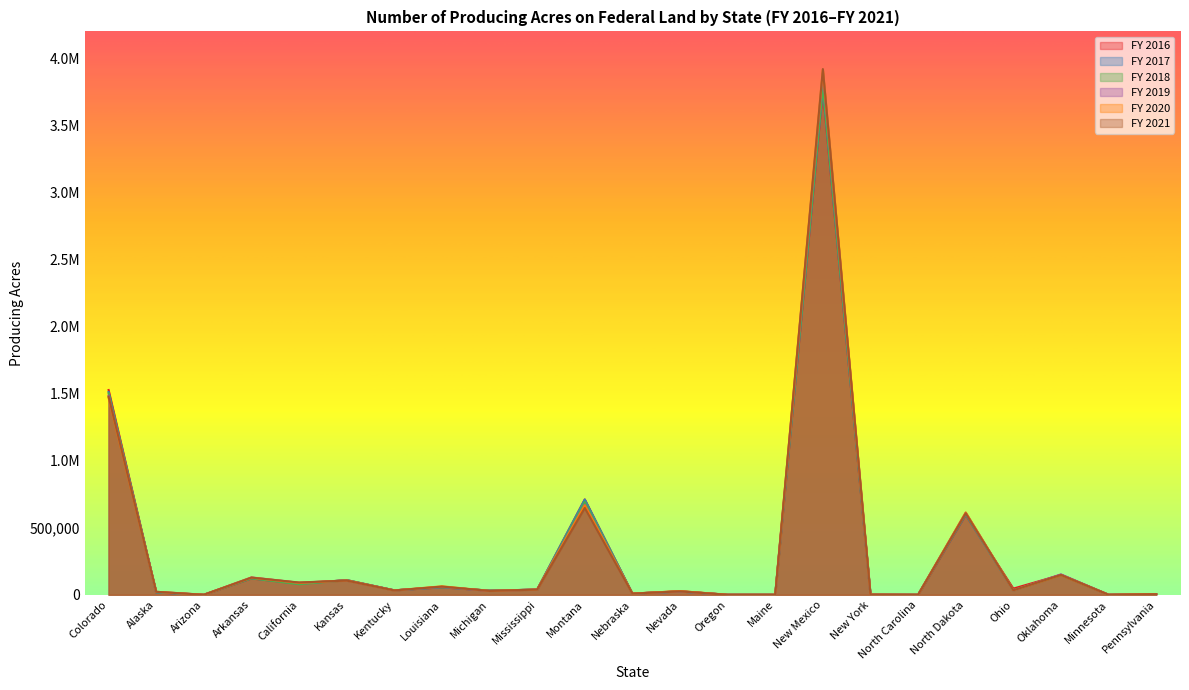

What are all the series names shown in the legend?

FY 2016, FY 2017, FY 2018, FY 2019, FY 2020, FY 2021